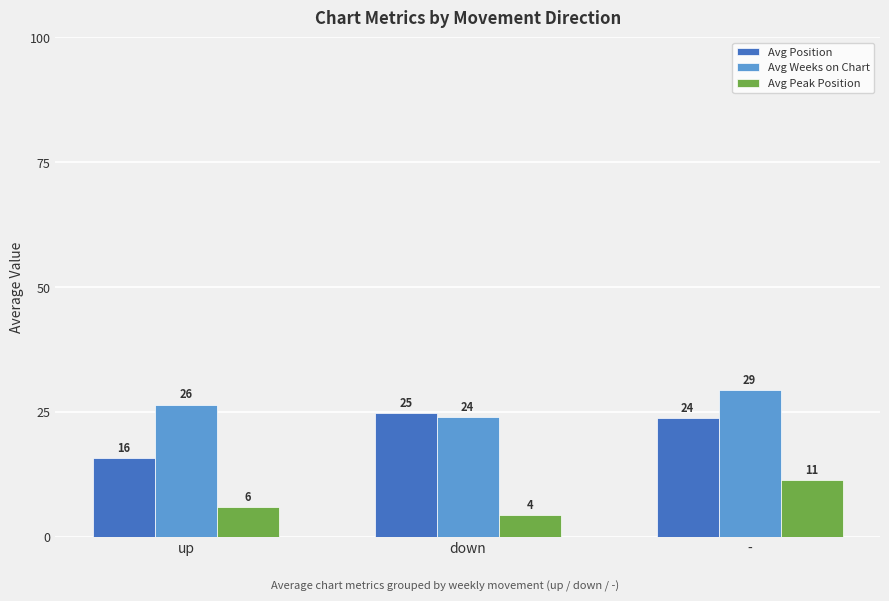

The Avg Weeks on Chart series shows 23.9 at down. True or false?

True